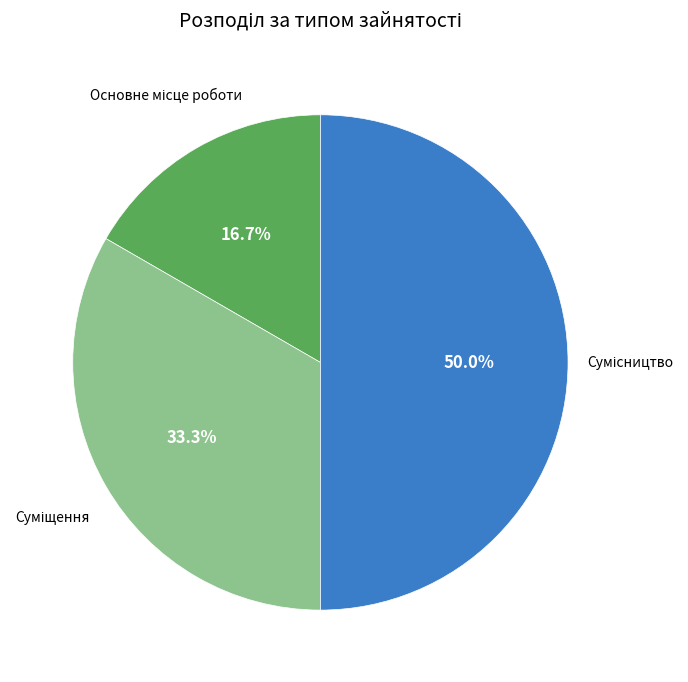

How many segments does this pie chart have?

3